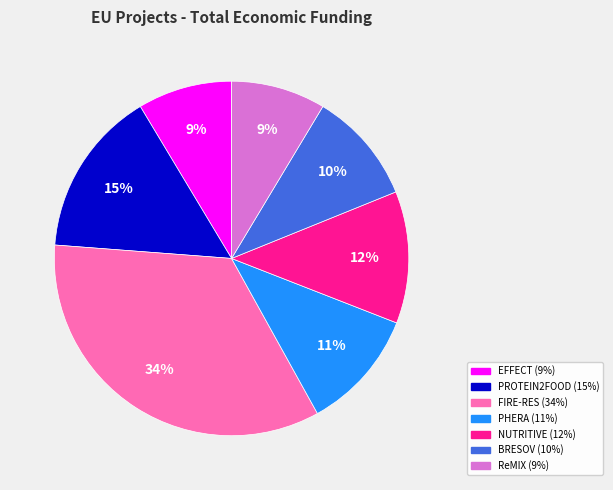

To the nearest percent, what percentage of the pie is BRESOV?

10%